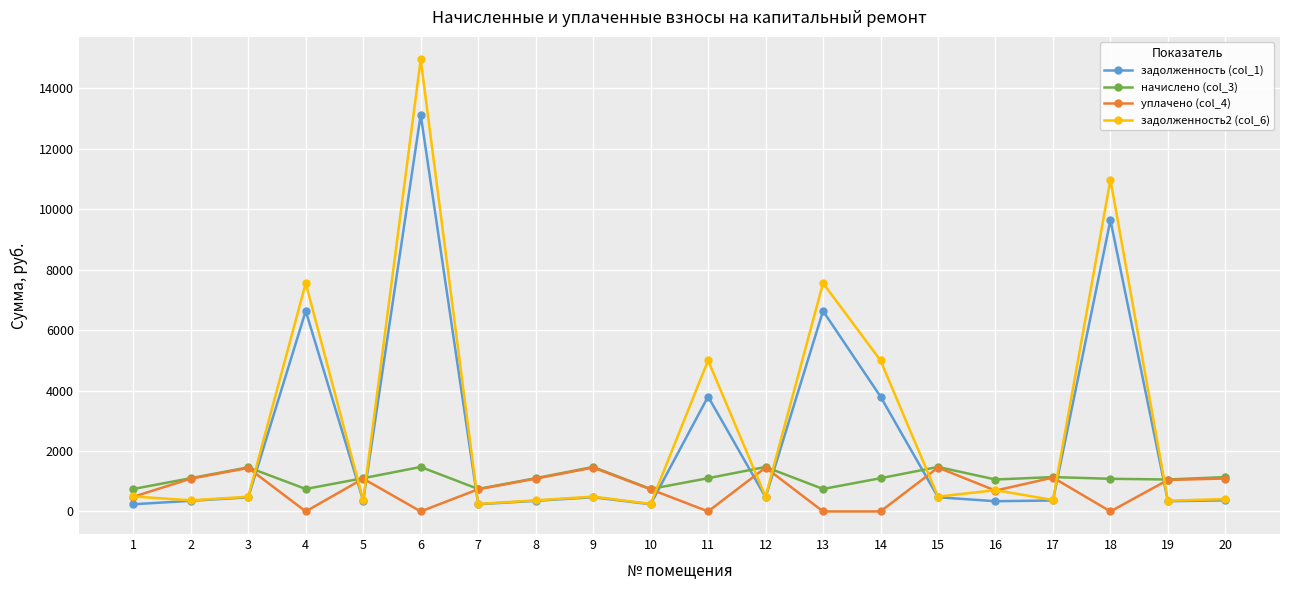

At which category does начислено (col_3) reach its first local valley?

4